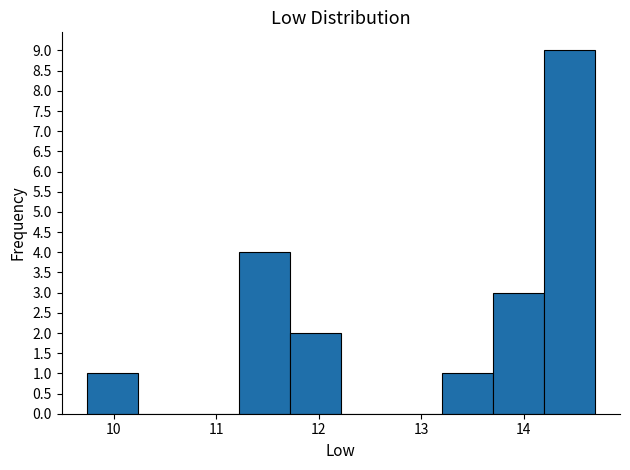

Which range on the x-axis has the tallest bar?

14.2 to 14.7